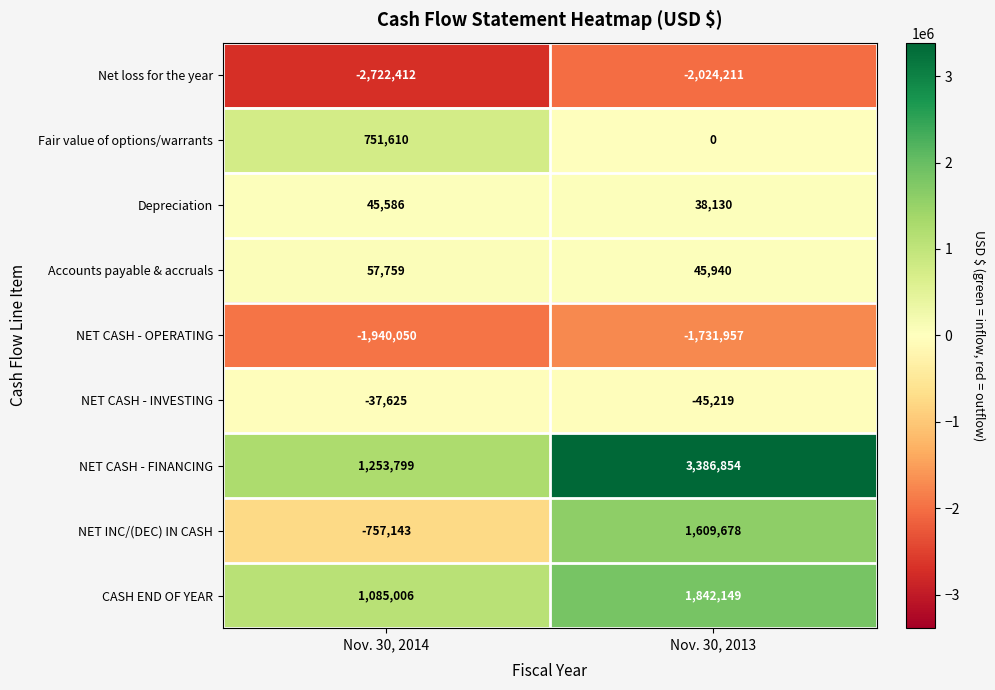

What is the total value across all series at Nov. 30, 2014?

-2263470